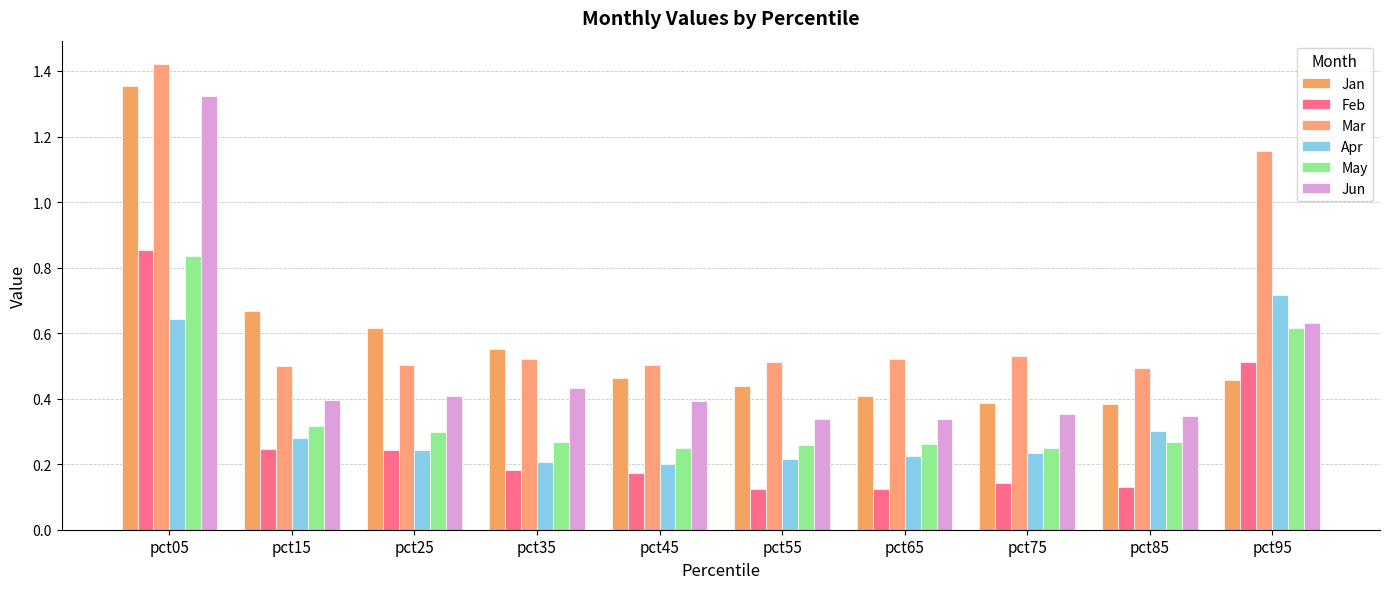

How many data points does each series have?

10